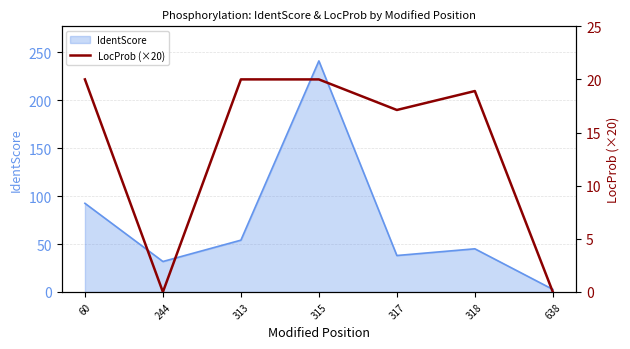

Where is IdentScore nearest to the value 121?

60